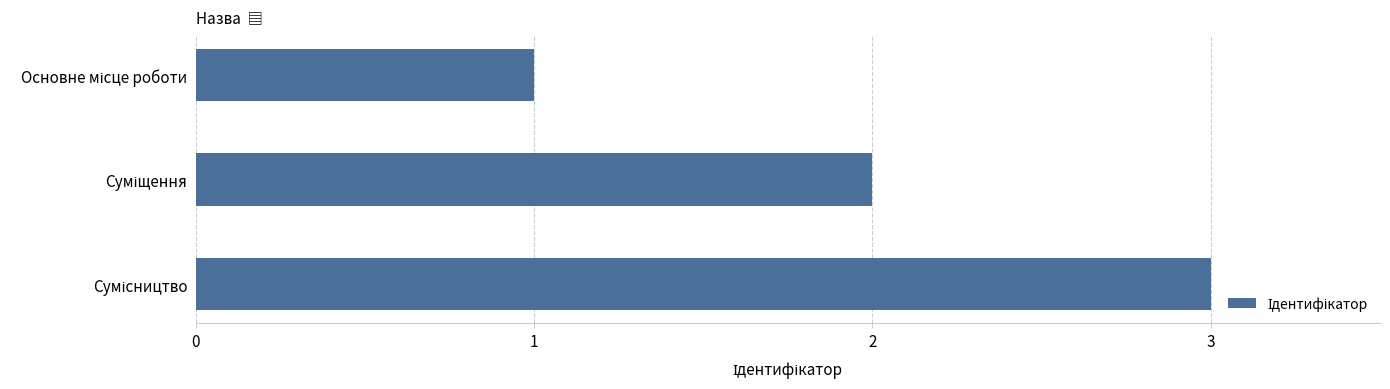

How many values are between 1 and 3?

3